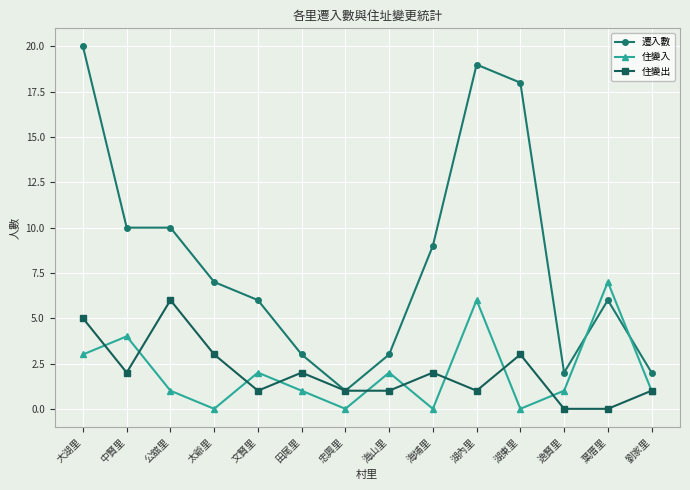

How many series are shown in this chart?

3